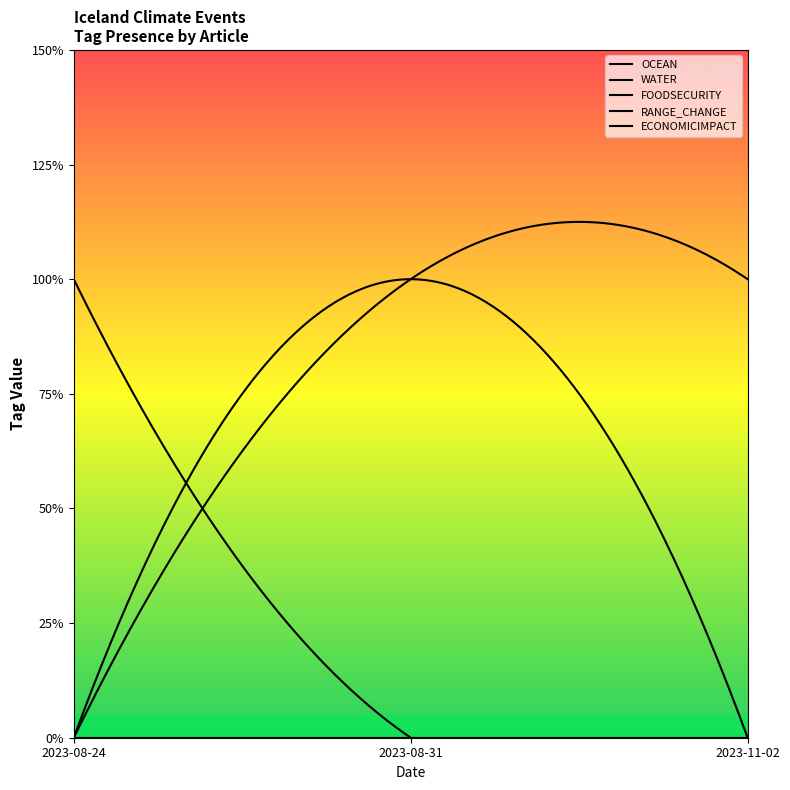

Reading left to right, extract all data points from this chart.

OCEAN: 0	1	0
WATER: 1	0	0
FOODSECURITY: 0	0	0
RANGE_CHANGE: 0	0	0
ECONOMICIMPACT: 0	1	1